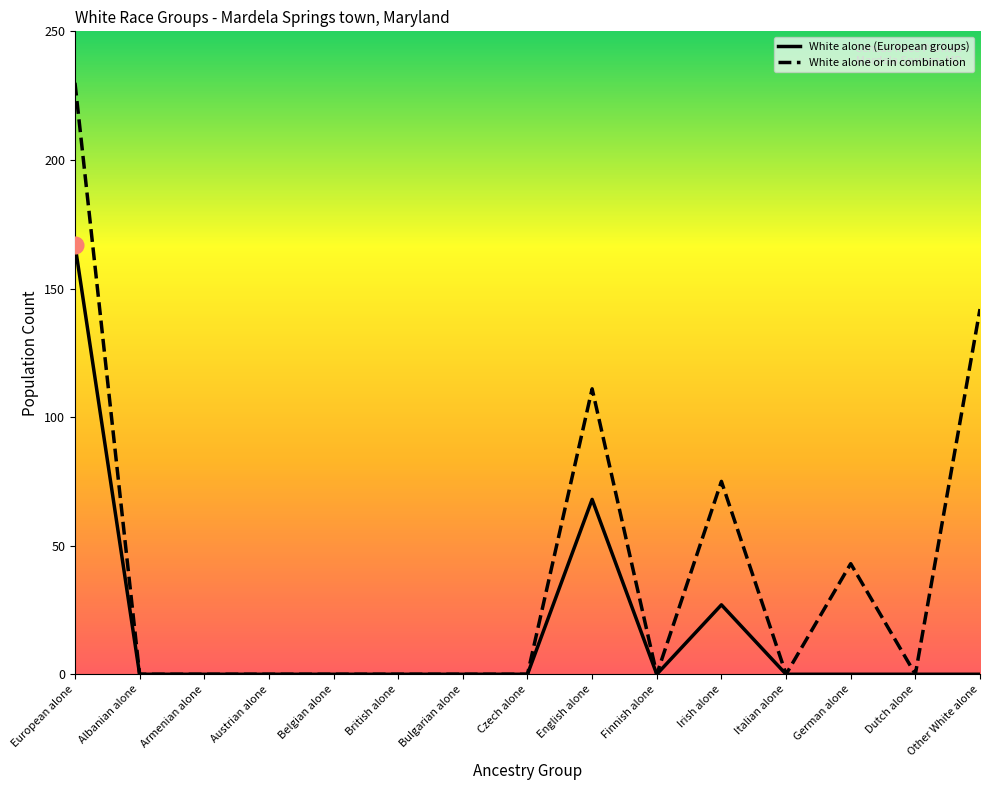

What position from the left is Irish alone?

11